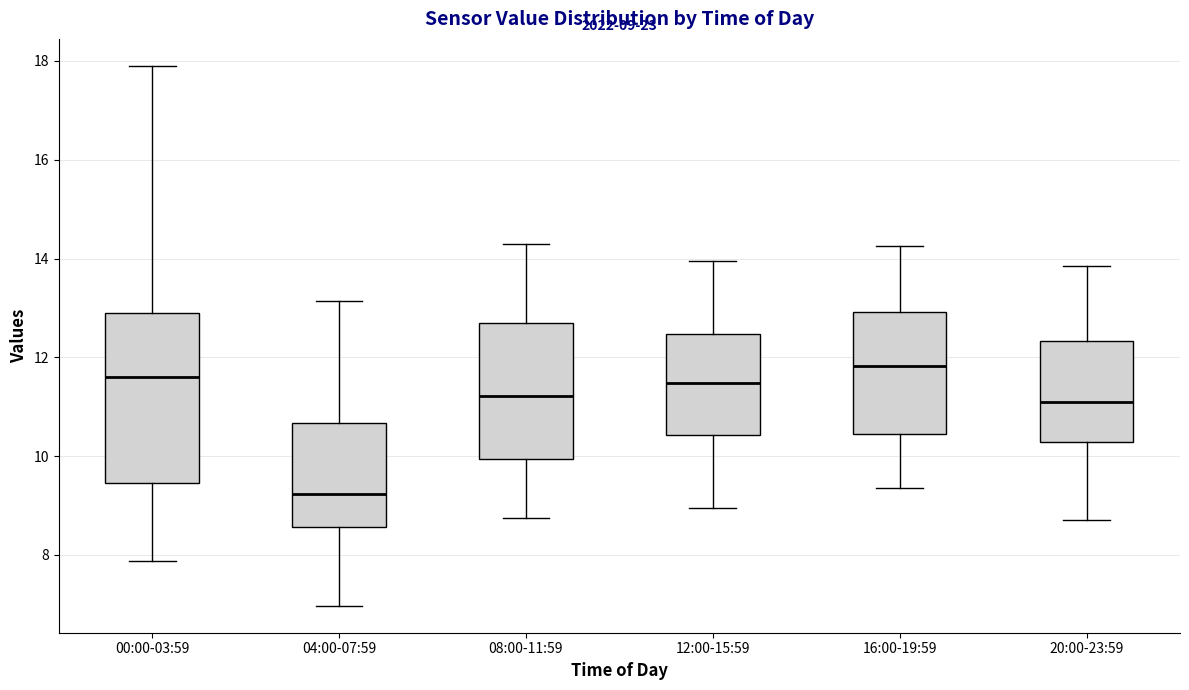

Which box has the highest median line?

16:00-19:59